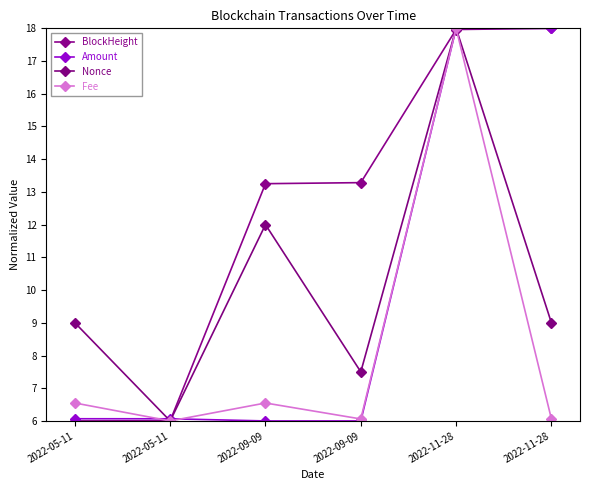

Is the value of Nonce at 2022-05-11 greater than the value of Fee at 2022-09-09?

Yes